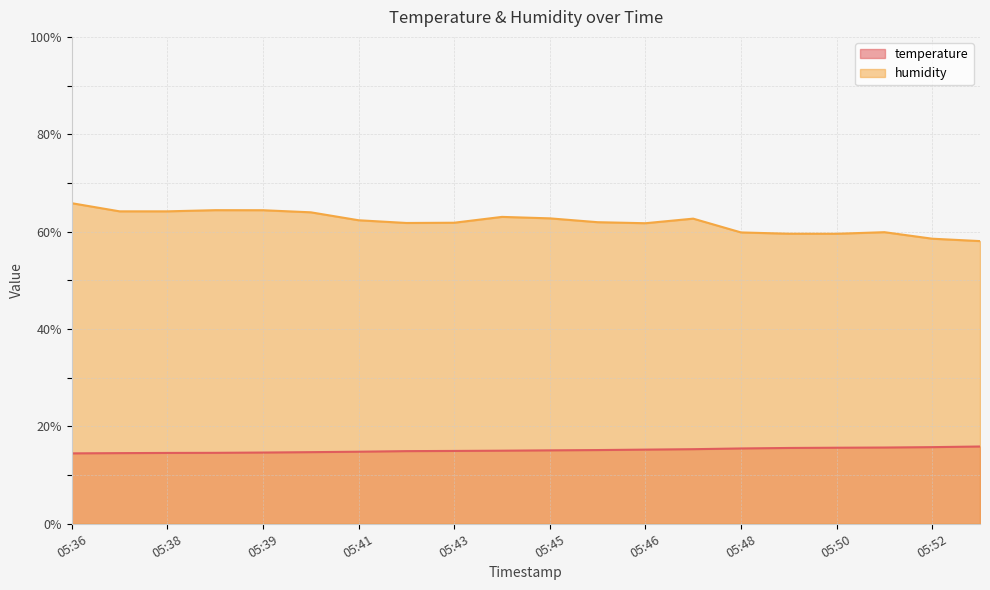

What are all the series names shown in the legend?

temperature, humidity